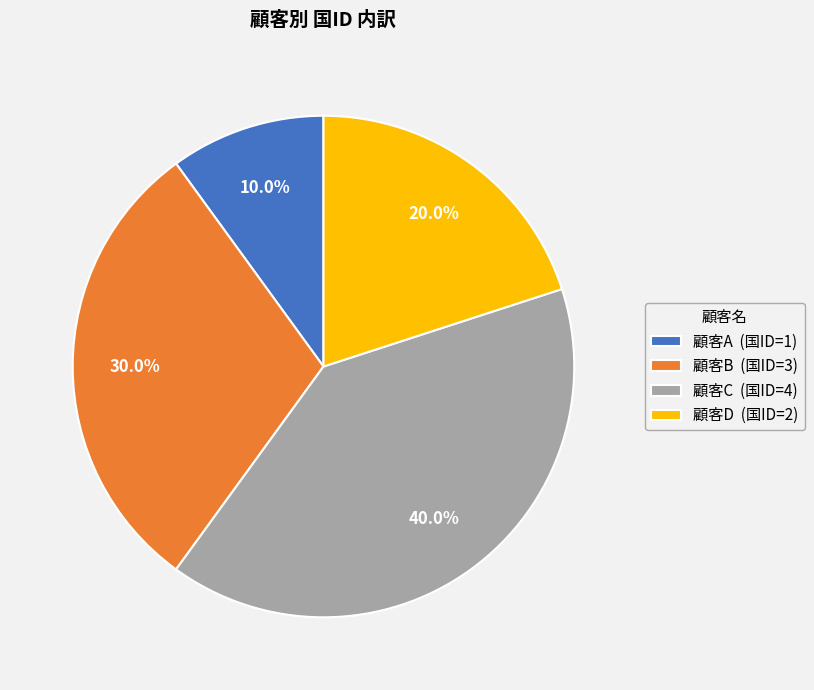

Does 顧客C account for over 50% of the chart?

No